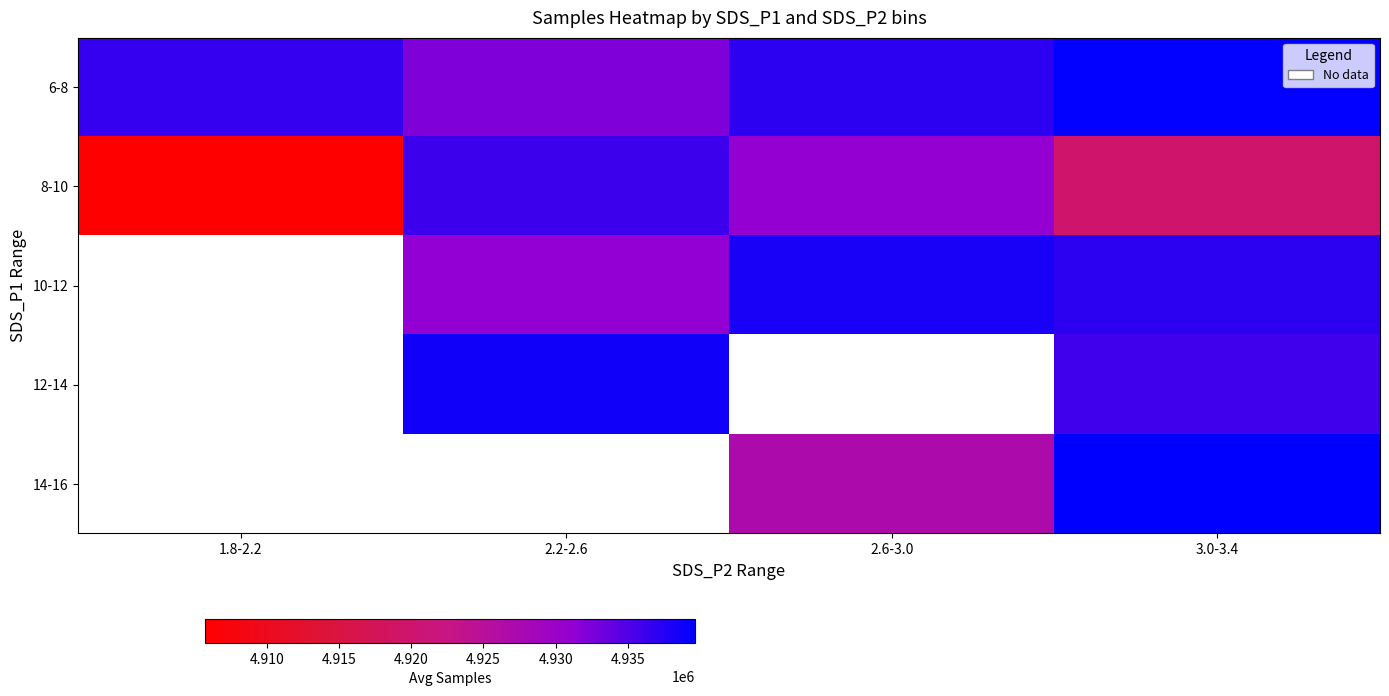

Is it true that 6-8 equals 4932248.7 at 2.2-2.6?

True